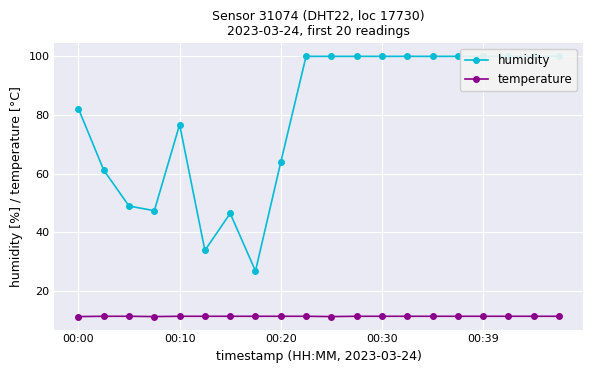

Does the chart display data point markers on the line(s)?

Yes